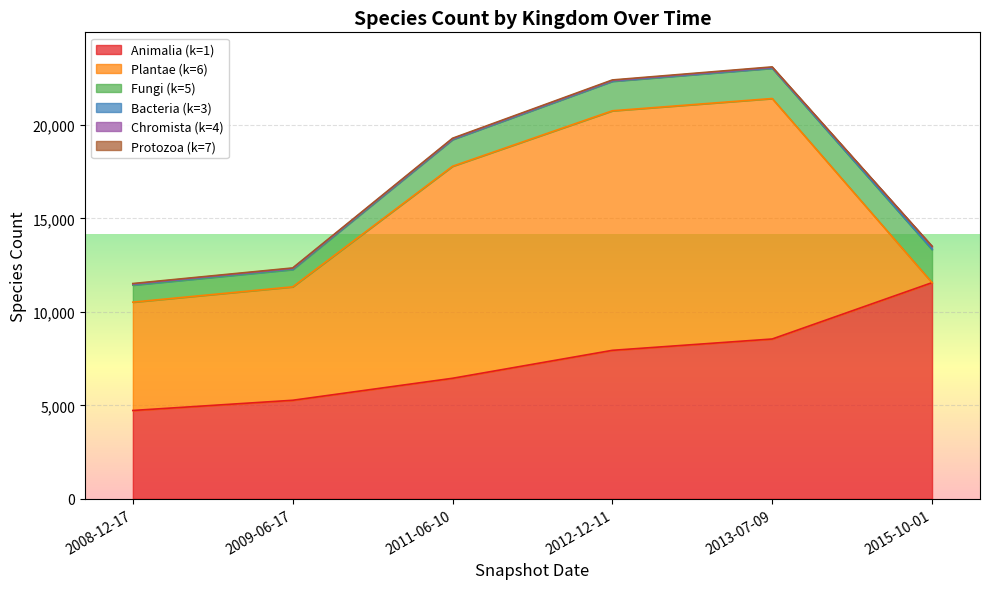

Rank the series at 2009-06-17 from highest to lowest value.

Plantae (k=6), Animalia (k=1), Fungi (k=5), Bacteria (k=3), Protozoa (k=7), Chromista (k=4)